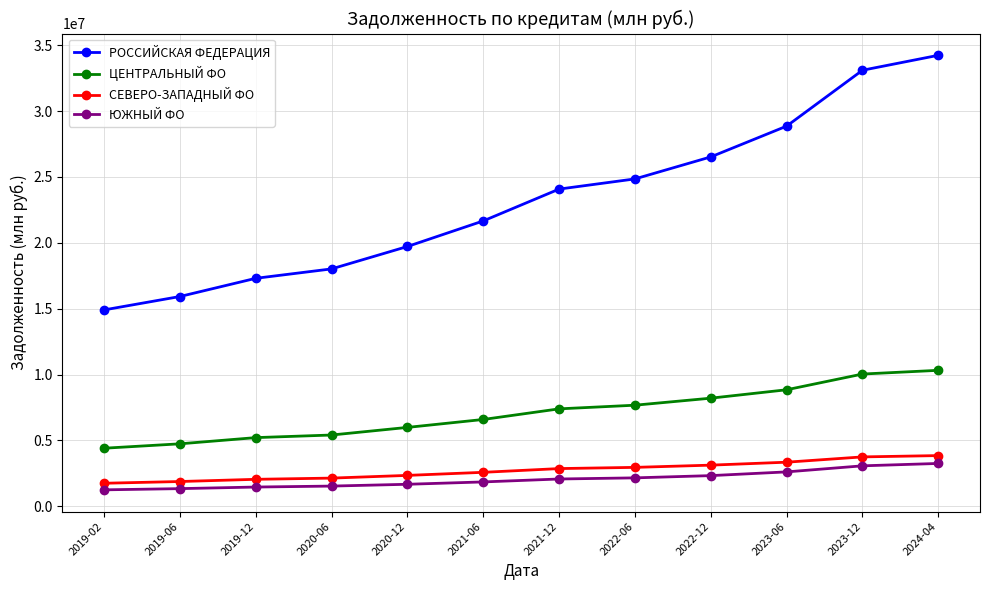

The ЮЖНЫЙ ФО series shows 2076540 at 2021-12. True or false?

True